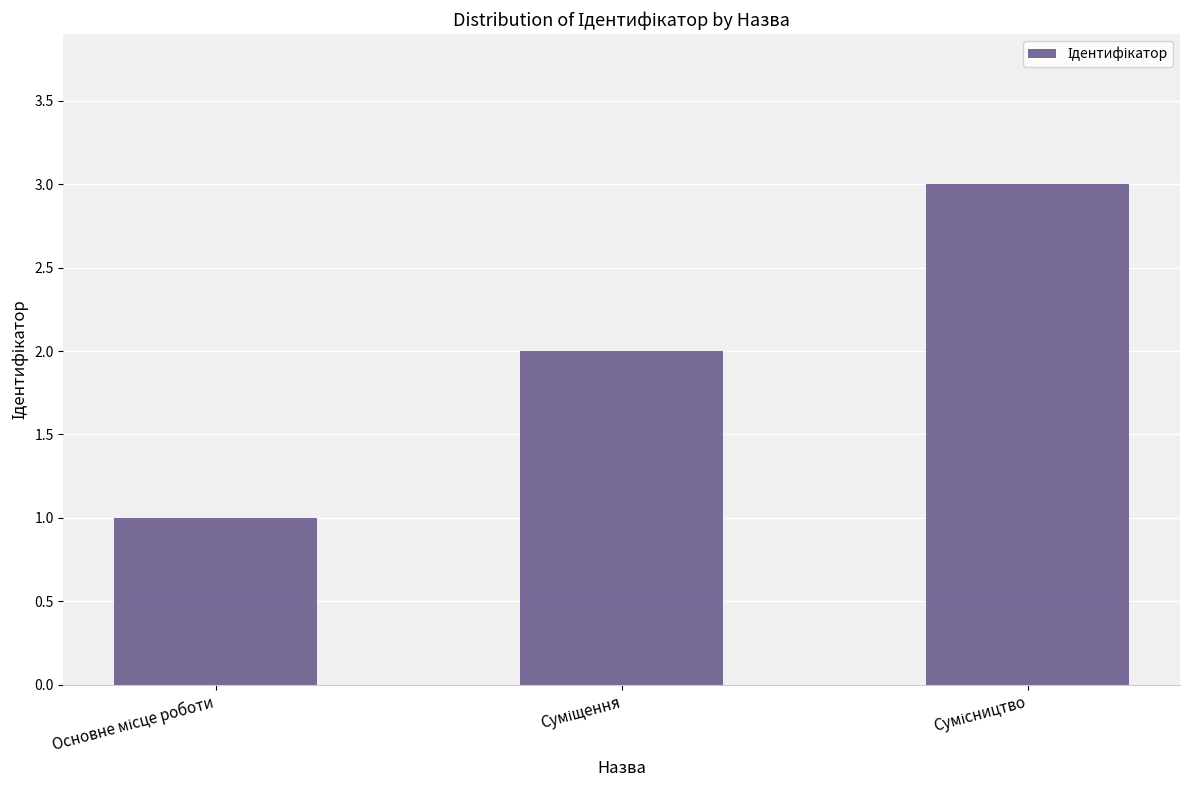

What is the sum of all values?

6